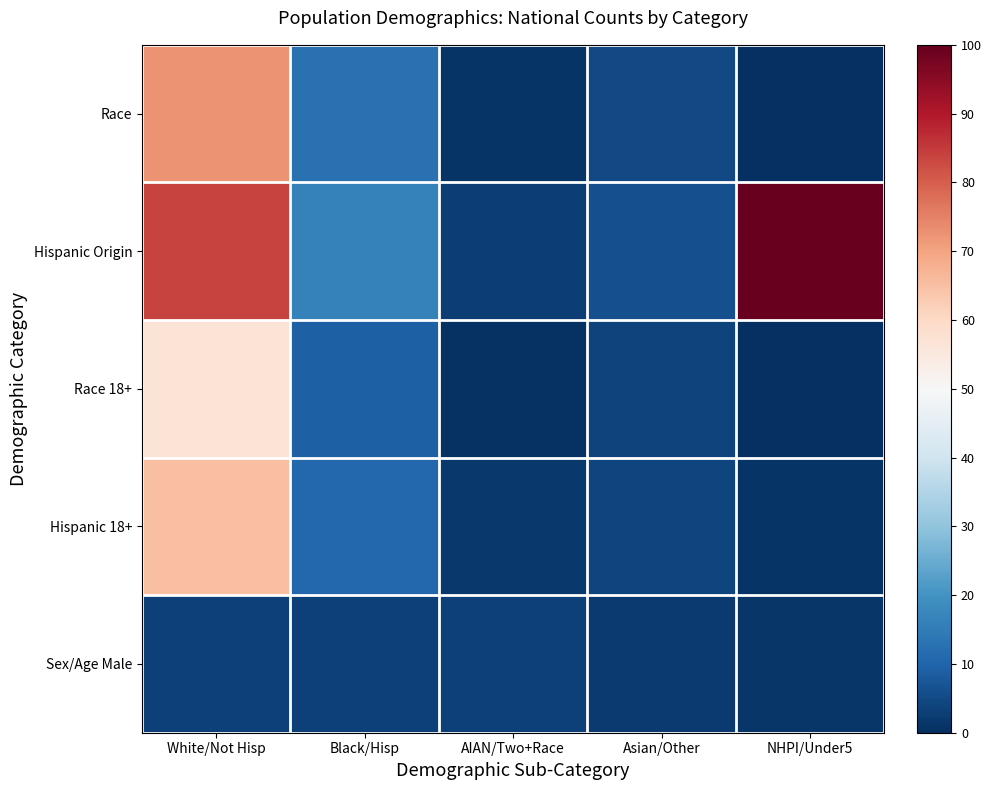

Between White/Not Hisp and Asian/Other, which is larger?

White/Not Hisp